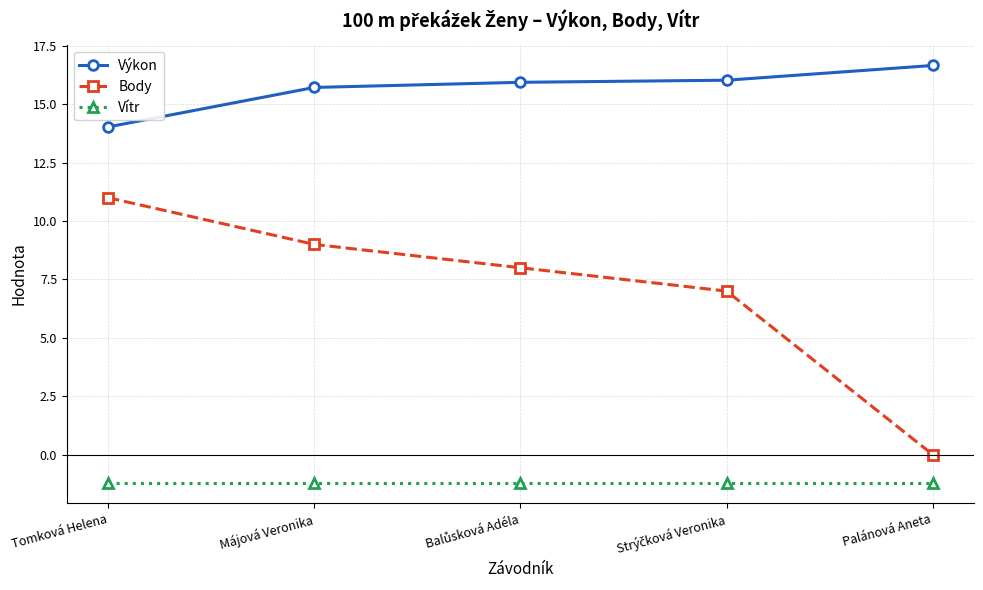

Reading left to right, list all the values displayed in this chart.

Výkon: 14.0	15.7	15.9	16.0	16.7
Body: 11.0	9.0	8.0	7.0	0.0
Vítr: -1.2	-1.2	-1.2	-1.2	-1.2